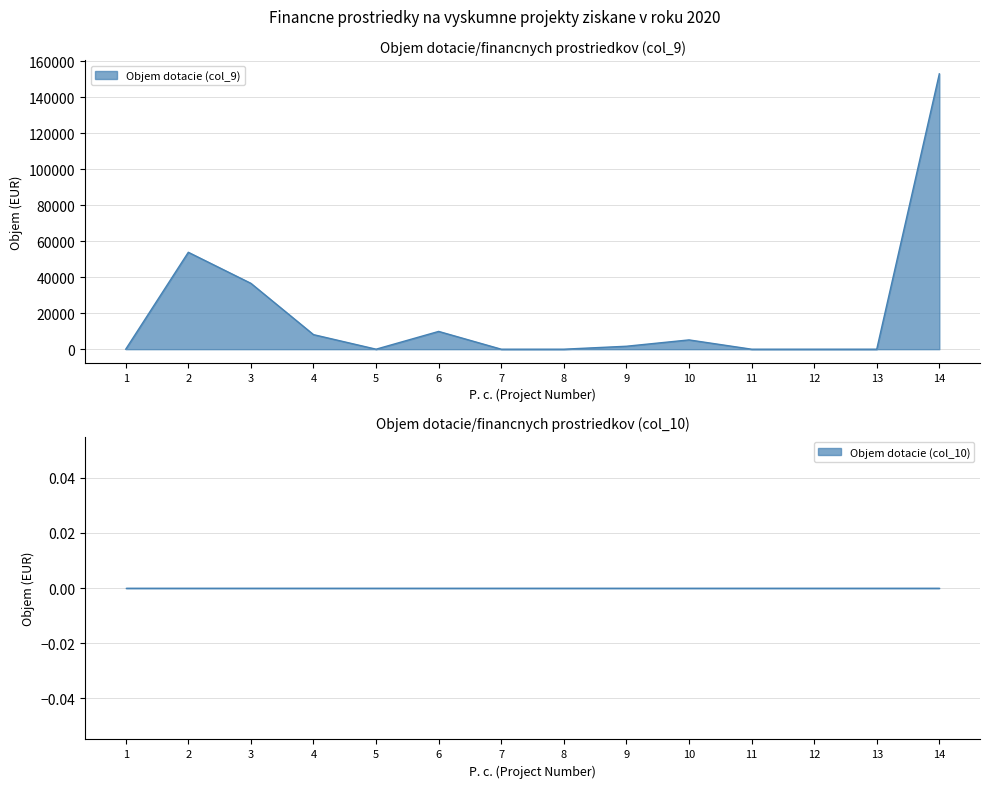

Does the chart display data point markers on the line(s)?

No